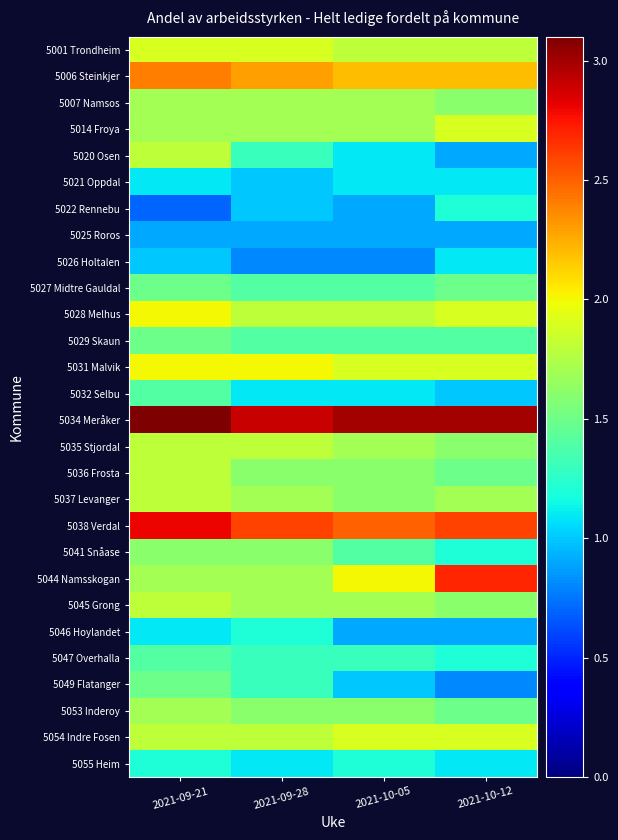

Reading right to left, extract all data points from this chart.

5001 Trondheim: 2021-10-12=1.8	2021-10-05=1.8	2021-09-28=1.9	2021-09-21=1.9
5006 Steinkjer: 2021-10-12=2.2	2021-10-05=2.2	2021-09-28=2.3	2021-09-21=2.4
5007 Namsos: 2021-10-12=1.6	2021-10-05=1.7	2021-09-28=1.7	2021-09-21=1.7
5014 Froya: 2021-10-12=1.9	2021-10-05=1.7	2021-09-28=1.7	2021-09-21=1.7
5020 Osen: 2021-10-12=0.9	2021-10-05=1.1	2021-09-28=1.3	2021-09-21=1.8
5021 Oppdal: 2021-10-12=1.1	2021-10-05=1.1	2021-09-28=1.0	2021-09-21=1.1
5022 Rennebu: 2021-10-12=1.2	2021-10-05=0.9	2021-09-28=1.0	2021-09-21=0.7
5025 Roros: 2021-10-12=0.9	2021-10-05=0.9	2021-09-28=0.9	2021-09-21=0.9
5026 Holtalen: 2021-10-12=1.1	2021-10-05=0.8	2021-09-28=0.8	2021-09-21=1.0
5027 Midtre Gauldal: 2021-10-12=1.5	2021-10-05=1.4	2021-09-28=1.4	2021-09-21=1.5
5028 Melhus: 2021-10-12=1.9	2021-10-05=1.8	2021-09-28=1.8	2021-09-21=2.0
5029 Skaun: 2021-10-12=1.4	2021-10-05=1.4	2021-09-28=1.4	2021-09-21=1.5
5031 Malvik: 2021-10-12=1.9	2021-10-05=1.9	2021-09-28=2.0	2021-09-21=2.0
5032 Selbu: 2021-10-12=1.0	2021-10-05=1.1	2021-09-28=1.1	2021-09-21=1.4
5034 Meråker: 2021-10-12=3.0	2021-10-05=3.0	2021-09-28=2.9	2021-09-21=3.1
5035 Stjordal: 2021-10-12=1.6	2021-10-05=1.7	2021-09-28=1.8	2021-09-21=1.8
5036 Frosta: 2021-10-12=1.5	2021-10-05=1.6	2021-09-28=1.6	2021-09-21=1.8
5037 Levanger: 2021-10-12=1.7	2021-10-05=1.6	2021-09-28=1.7	2021-09-21=1.8
5038 Verdal: 2021-10-12=2.6	2021-10-05=2.5	2021-09-28=2.6	2021-09-21=2.8
5041 Snåase: 2021-10-12=1.2	2021-10-05=1.4	2021-09-28=1.6	2021-09-21=1.6
5044 Namsskogan: 2021-10-12=2.7	2021-10-05=2.0	2021-09-28=1.7	2021-09-21=1.7
5045 Grong: 2021-10-12=1.6	2021-10-05=1.7	2021-09-28=1.7	2021-09-21=1.8
5046 Hoylandet: 2021-10-12=0.9	2021-10-05=0.9	2021-09-28=1.2	2021-09-21=1.1
5047 Overhalla: 2021-10-12=1.2	2021-10-05=1.3	2021-09-28=1.3	2021-09-21=1.4
5049 Flatanger: 2021-10-12=0.8	2021-10-05=1.0	2021-09-28=1.3	2021-09-21=1.5
5053 Inderoy: 2021-10-12=1.5	2021-10-05=1.6	2021-09-28=1.6	2021-09-21=1.7
5054 Indre Fosen: 2021-10-12=1.9	2021-10-05=1.9	2021-09-28=1.8	2021-09-21=1.8
5055 Heim: 2021-10-12=1.1	2021-10-05=1.2	2021-09-28=1.1	2021-09-21=1.2